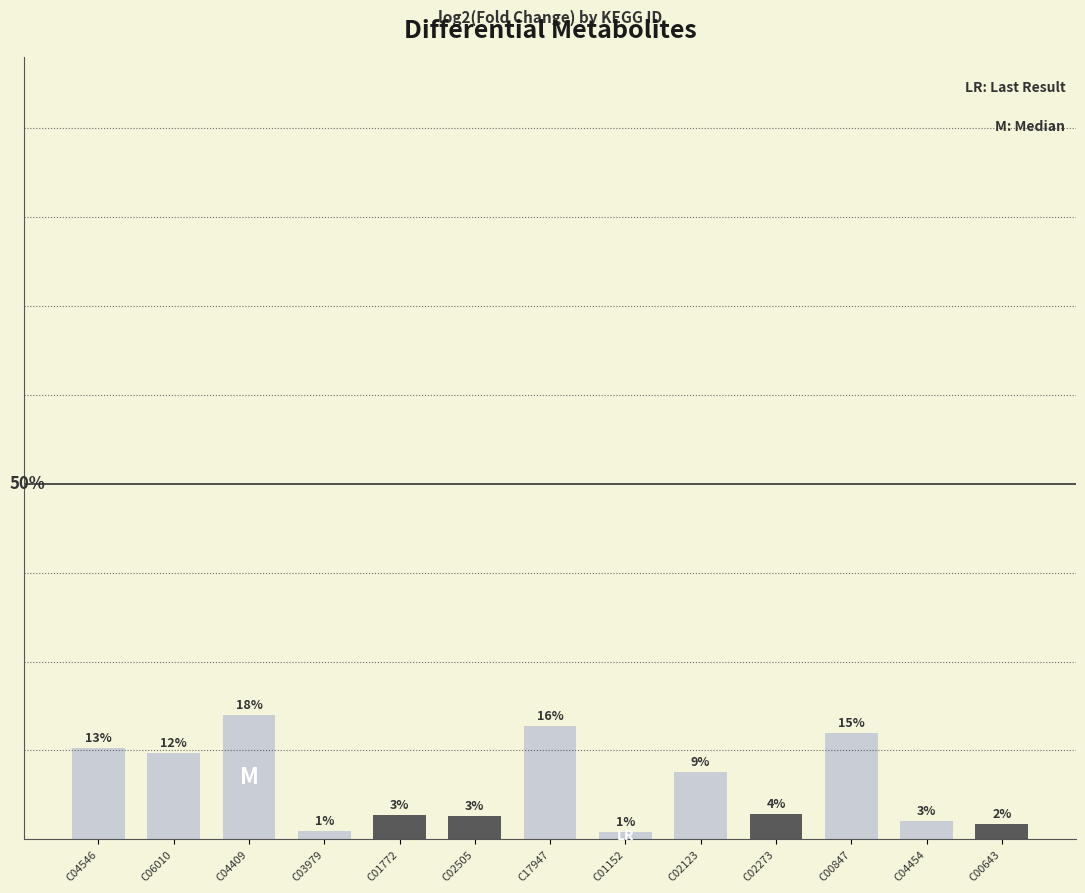

At which category does the chart reach its peak across all series?

C04409